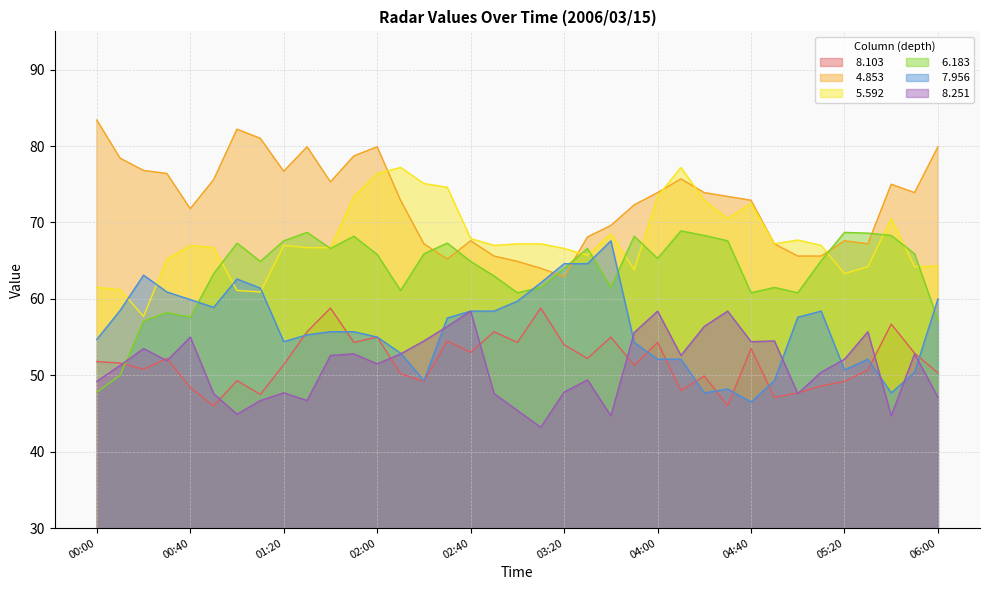

After their last crossing, which series has the higher values:   8.103 or   7.956?

  7.956